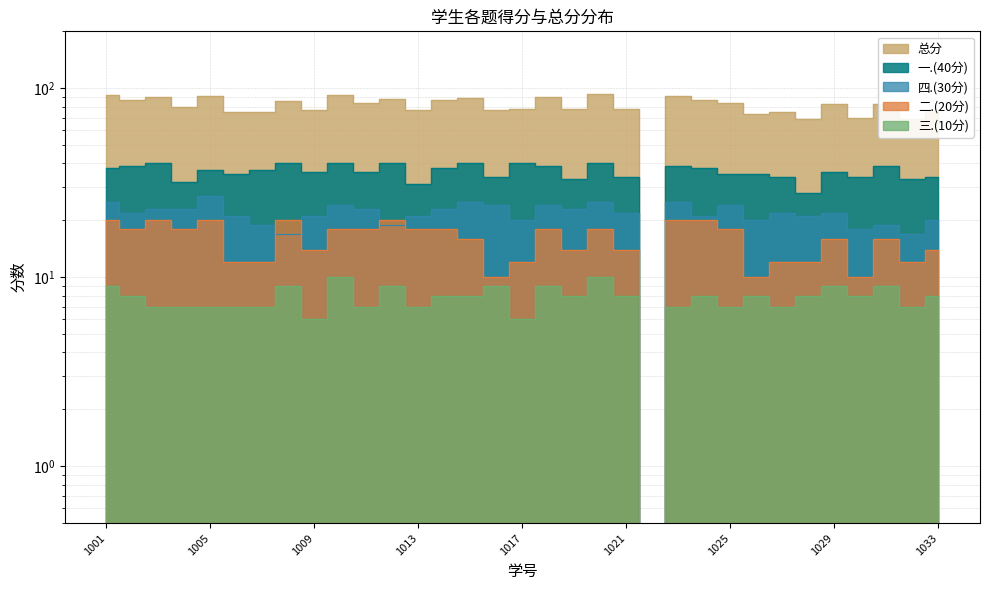

True or false: 总分 and 三.(10分) intersect in this chart.

False